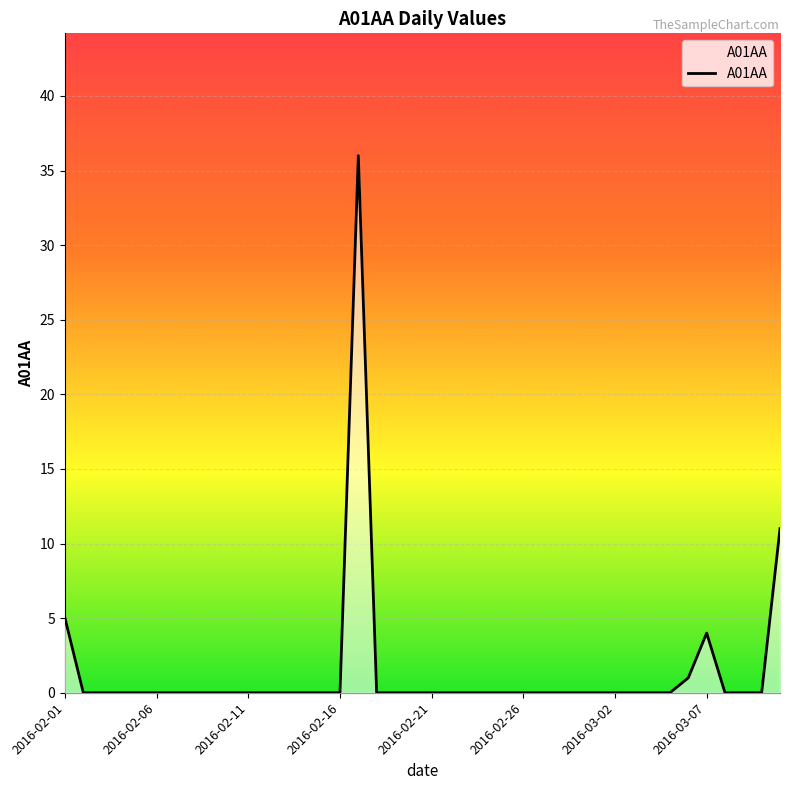

True or false: there are more than 0 points higher than both neighbors.

True